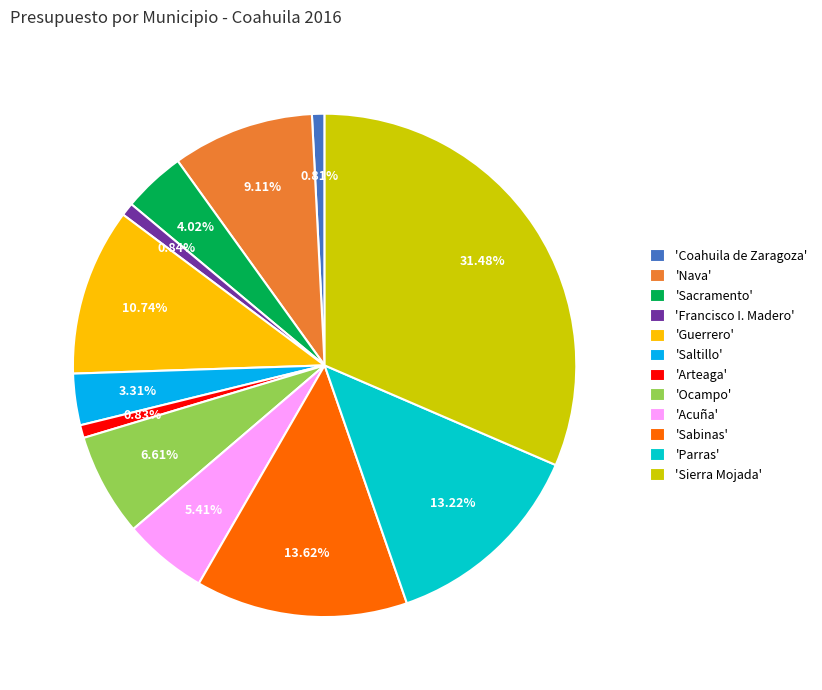

Which category has the biggest portion of the pie?

'Sierra Mojada'